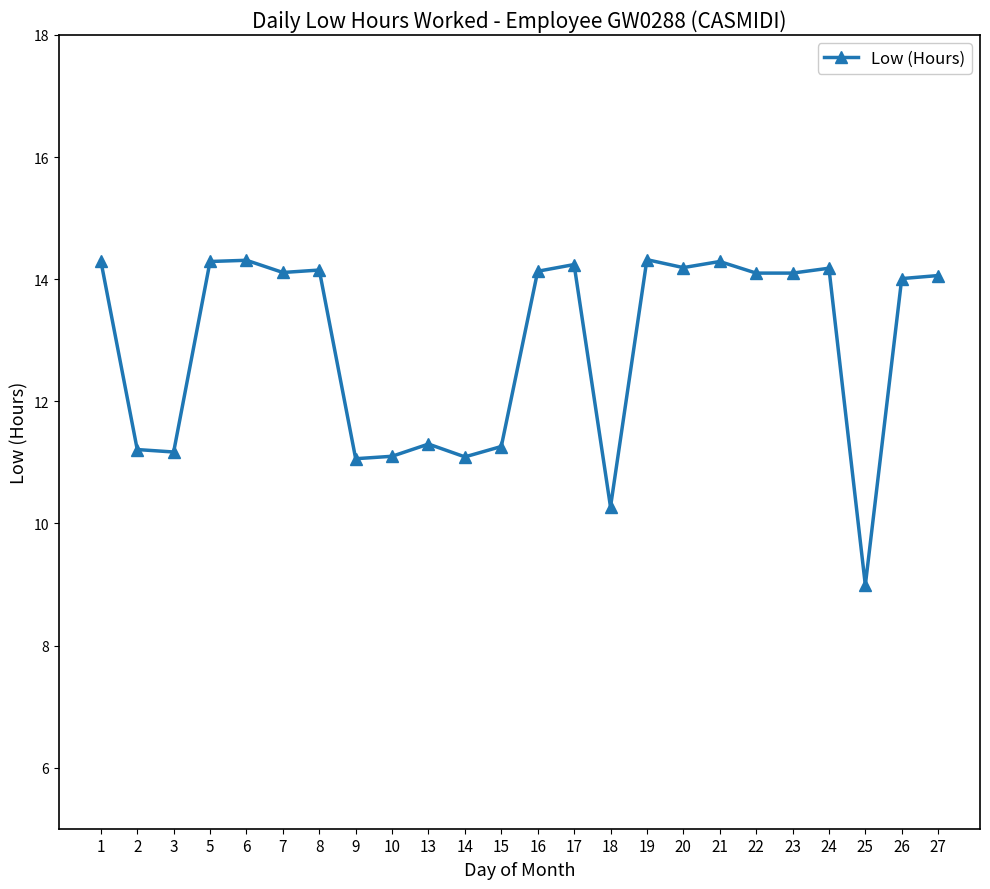

Where does the data first go above 14?

1